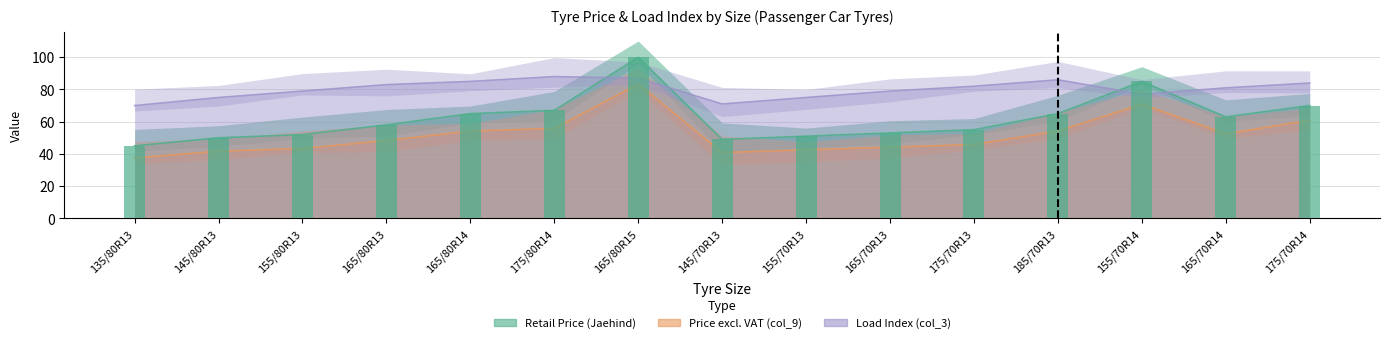

What position from the left is 175/70R14?

15